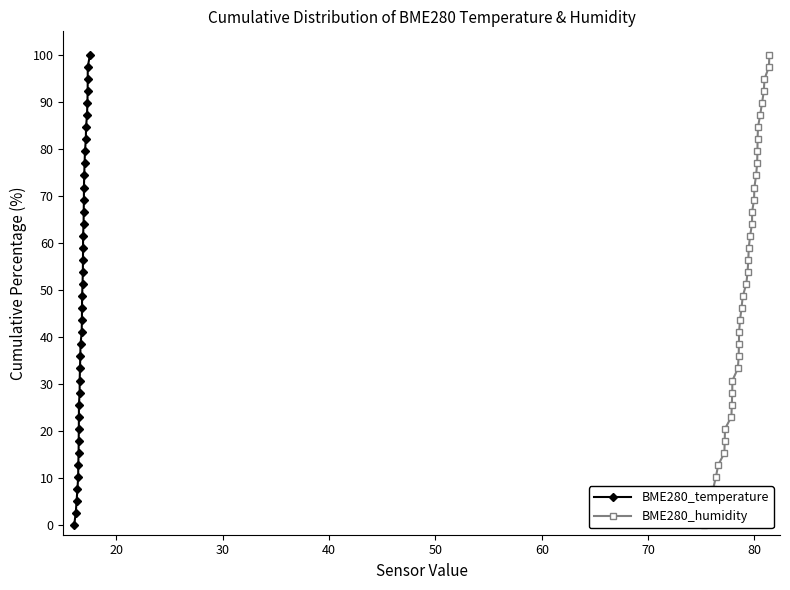

What is the maximum value for BME280_humidity?

100.0